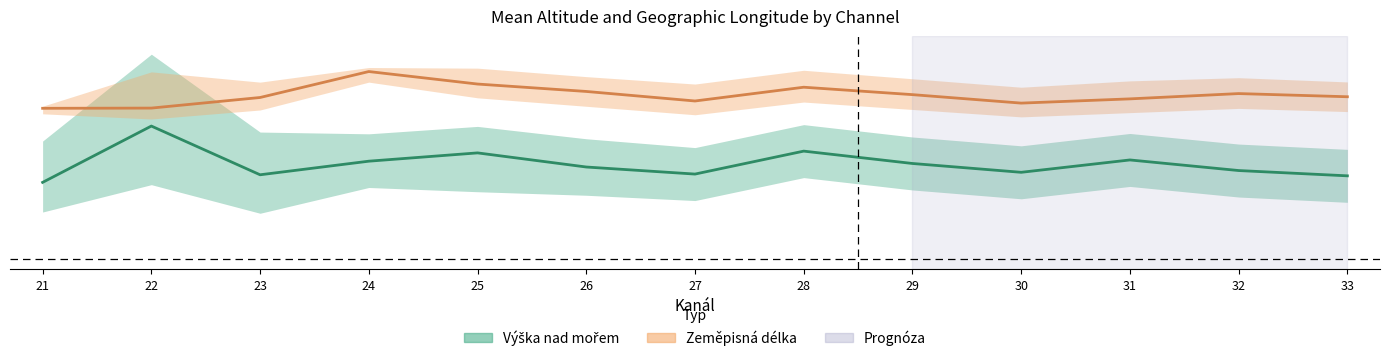

True or false: Výška nad mořem (průměr) has a value of 0.7 at 31.

False